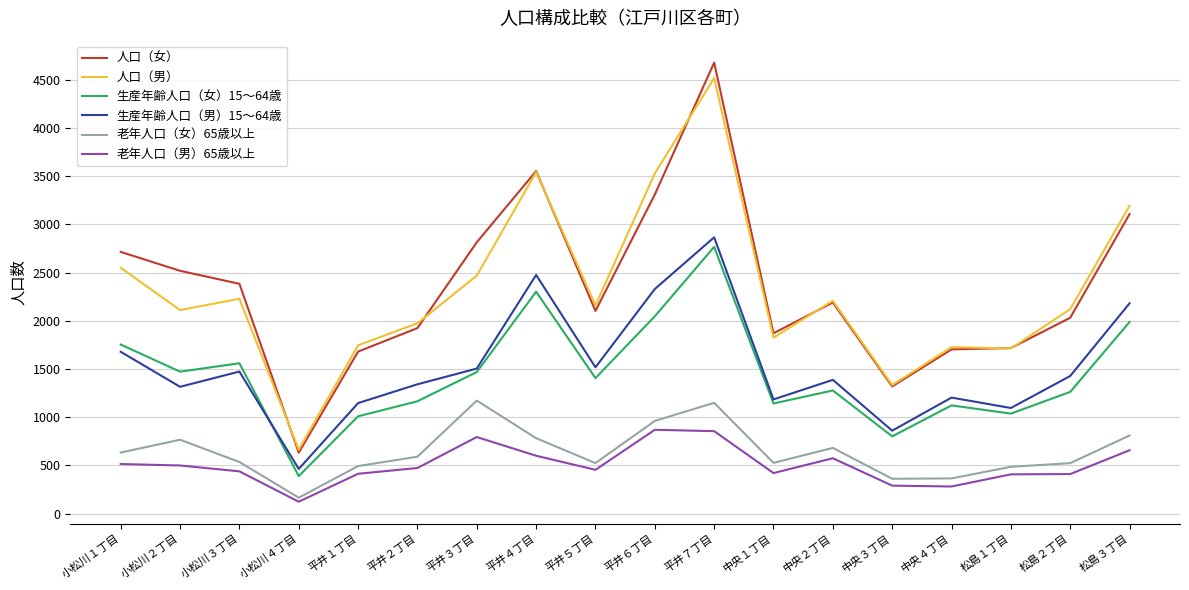

Where does the 老年人口（女）65歳以上 series first go above 591?

小松川１丁目